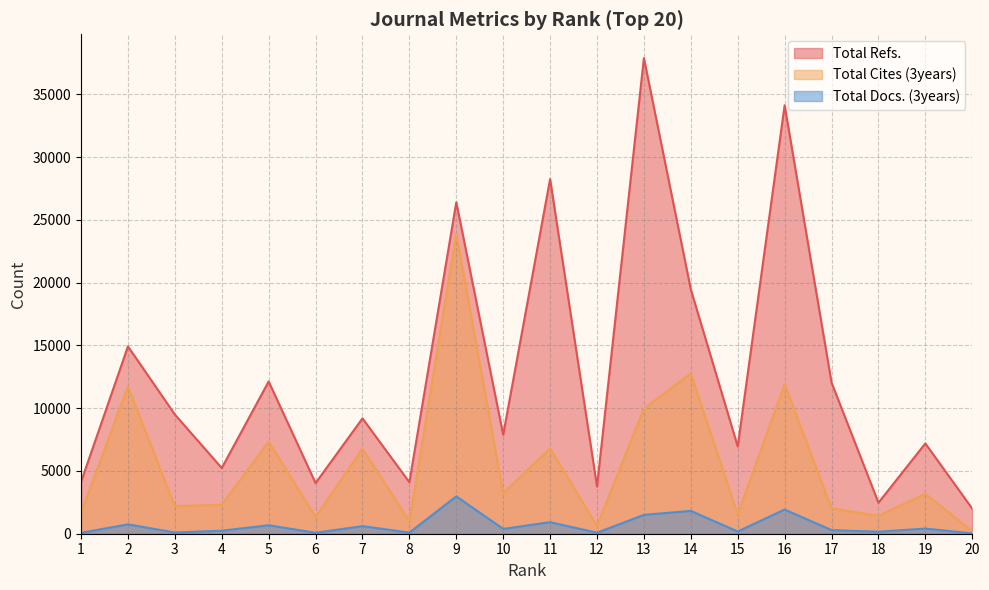

The Total Refs. series shows 5086 at 12. True or false?

False